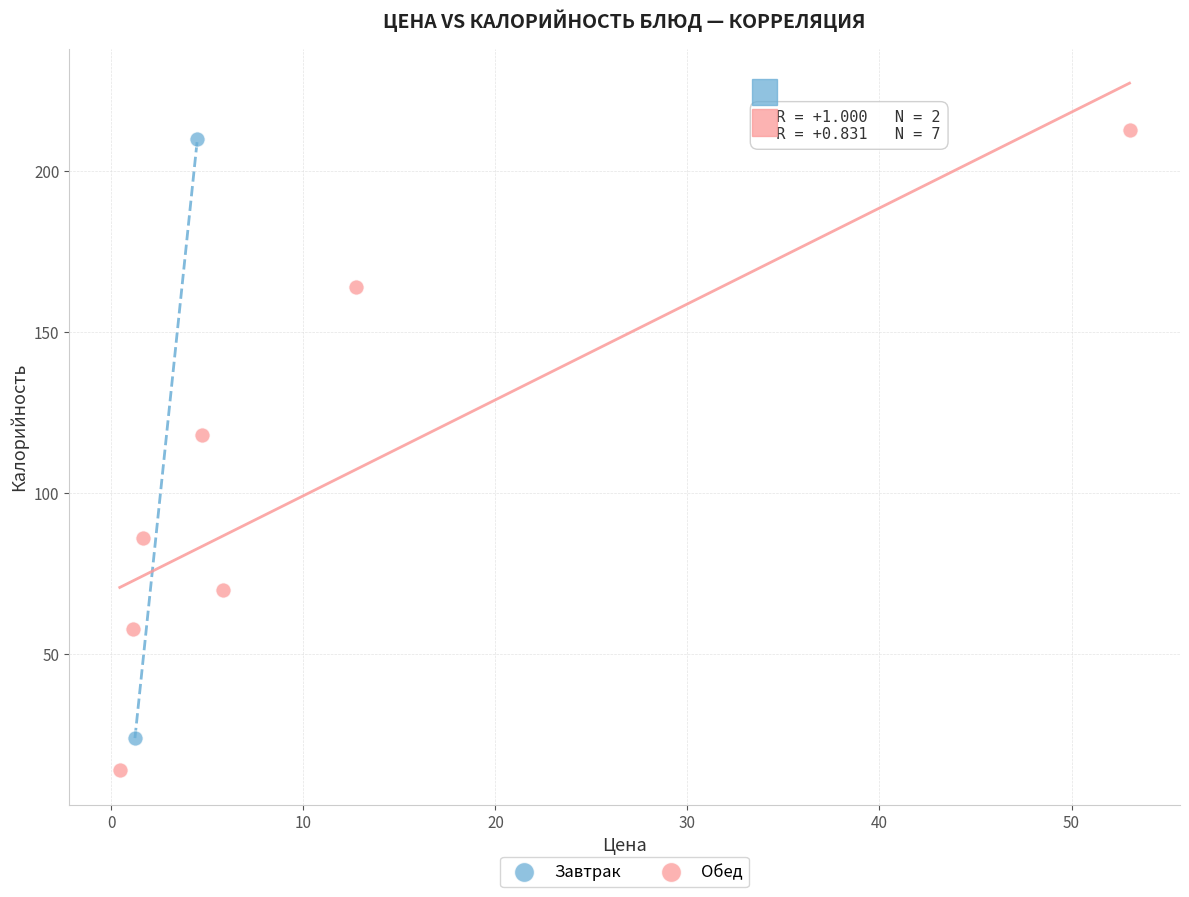

What are all the series names shown in the legend?

Завтрак, Обед